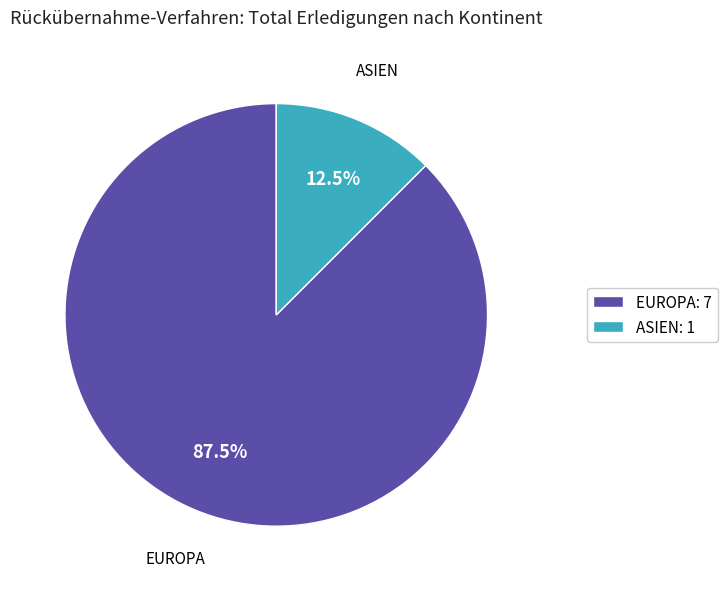

How many slices are in this pie chart?

2